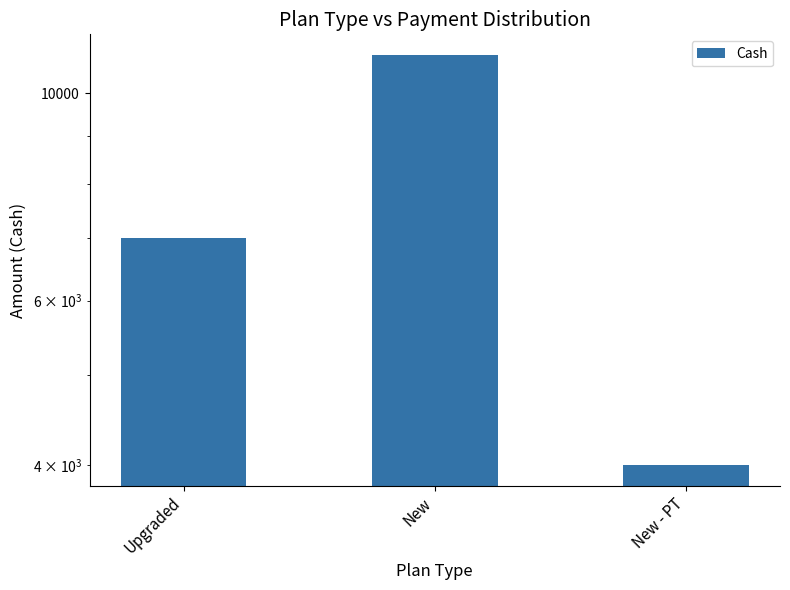

Which has a higher value, New or Upgraded?

New